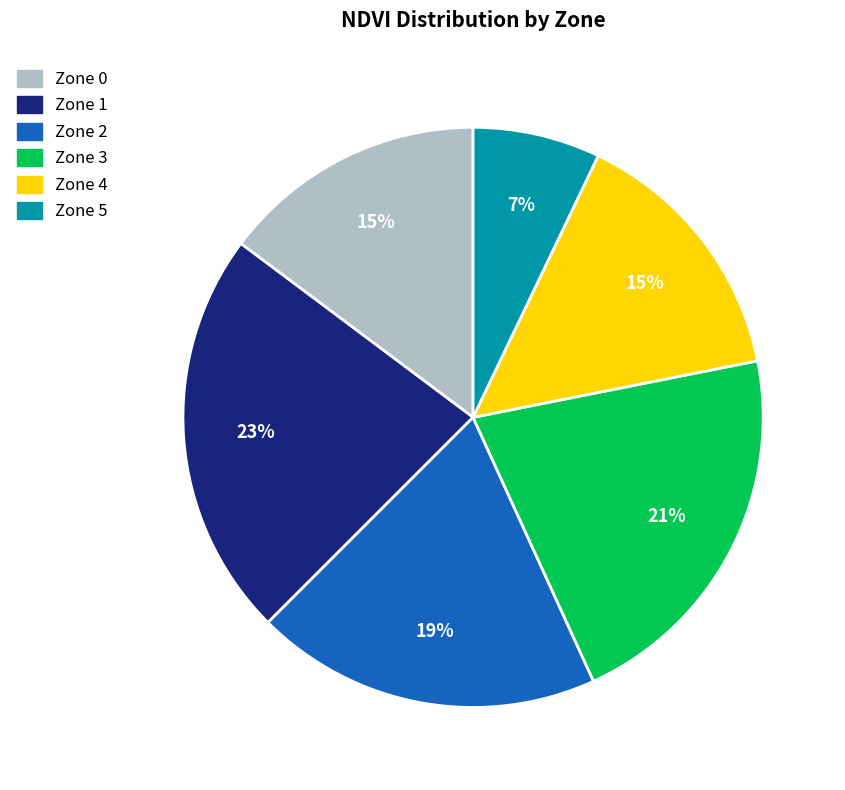

Combined, do Zone 1 and Zone 5 account for over 50%?

No